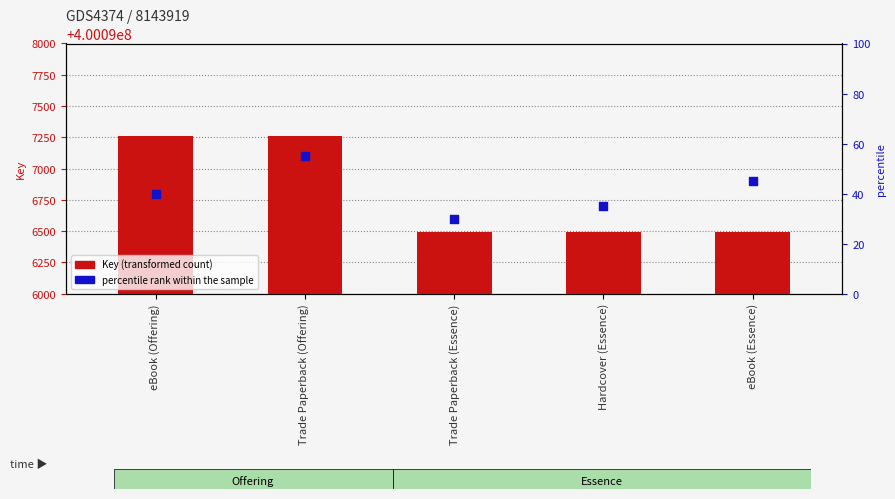

Which series contains the lowest Y value?

Key (transformed count)